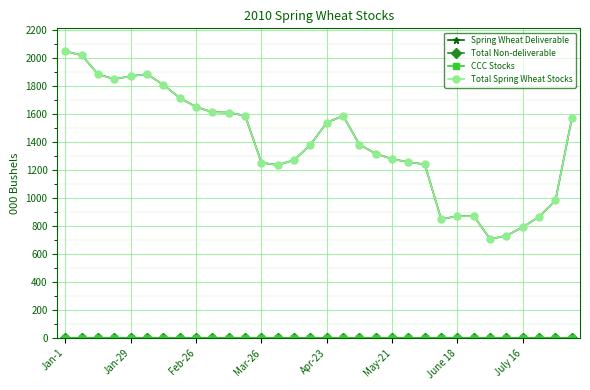

Reading left to right, transcribe all the data shown in this chart.

Spring Wheat Deliverable: 2047	2018	1883	1848	1870	1883	1807	1714	1650	1612	1609	1587	1251	1235	1270	1380	1538	1586	1380	1315	1278	1255	1240	848	870	870	706	730	792	865	983	1567
Total Non-deliverable: 0	0	0	0	0	0	0	0	0	0	0	0	0	0	0	0	0	0	0	0	0	0	0	0	0	0	0	0	0	0	0	0
CCC Stocks: 0	0	0	0	0	0	0	0	0	0	0	0	0	0	0	0	0	0	0	0	0	0	0	0	0	0	0	0	0	0	0	0
Total Spring Wheat Stocks: 2047	2018	1883	1848	1870	1883	1807	1714	1650	1612	1609	1587	1251	1235	1270	1380	1538	1586	1380	1315	1278	1255	1240	848	870	870	706	730	792	865	983	1567